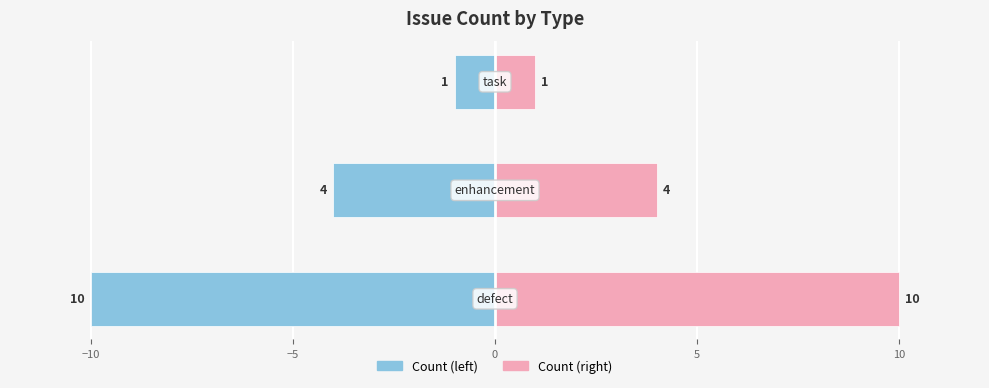

What is the value of the defect (count) bar at the 1st from the left?

-10